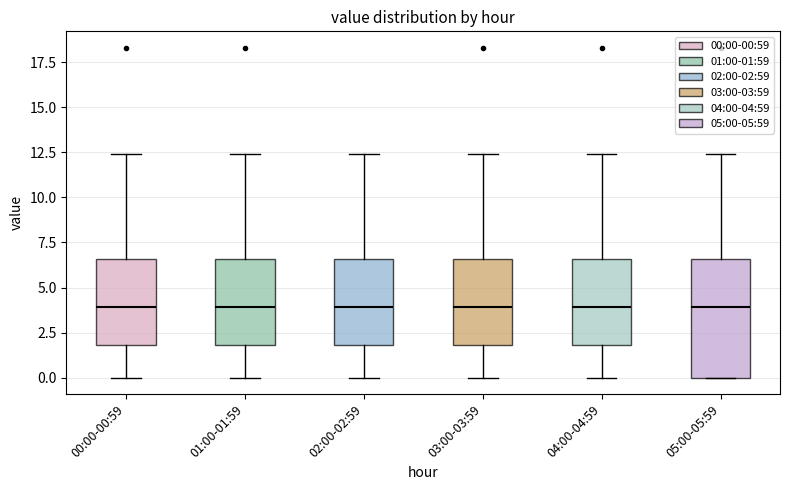

Reading left to right, read every box against the y-axis: the position of its median line, the range the box covers, and the ends of its whiskers. The values are not printed on the chart, so give them approximately, as read against the axis.

00:00-00:59: median 4.0, box 2.0 to 6.5, whiskers 0.0 to 12.5
01:00-01:59: median 4.0, box 2.0 to 6.5, whiskers 0.0 to 12.5
02:00-02:59: median 4.0, box 2.0 to 6.5, whiskers 0.0 to 12.5
03:00-03:59: median 4.0, box 2.0 to 6.5, whiskers 0.0 to 12.5
04:00-04:59: median 4.0, box 2.0 to 6.5, whiskers 0.0 to 12.5
05:00-05:59: median 4.0, box 0.0 to 6.5, whiskers 0.0 to 12.5